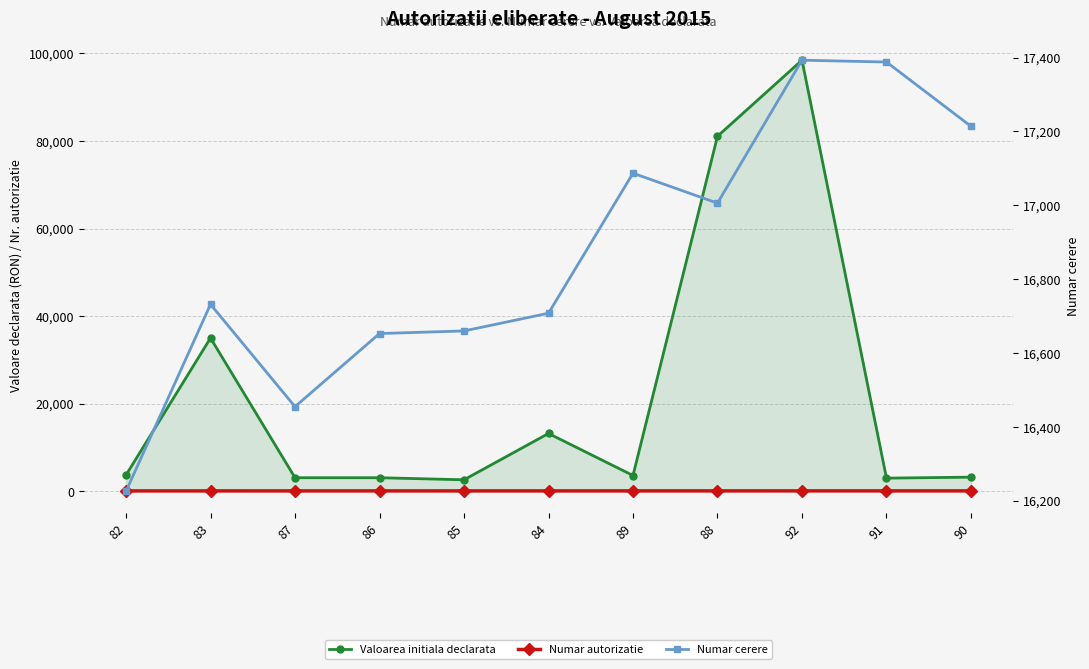

What are all the series names shown in the legend?

Valoarea initiala declarata, Numar autorizatie, Numar cerere